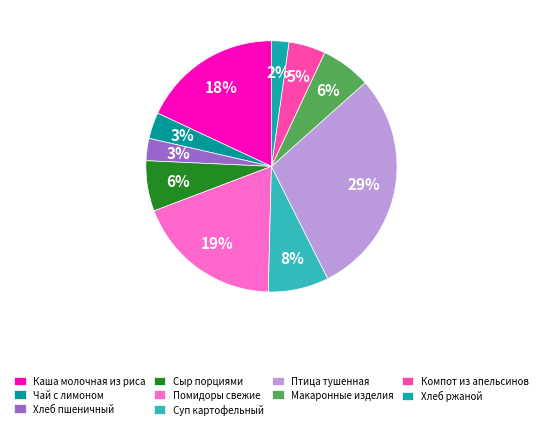

To the nearest percent, what percentage of the pie is Помидоры свежие?

19%